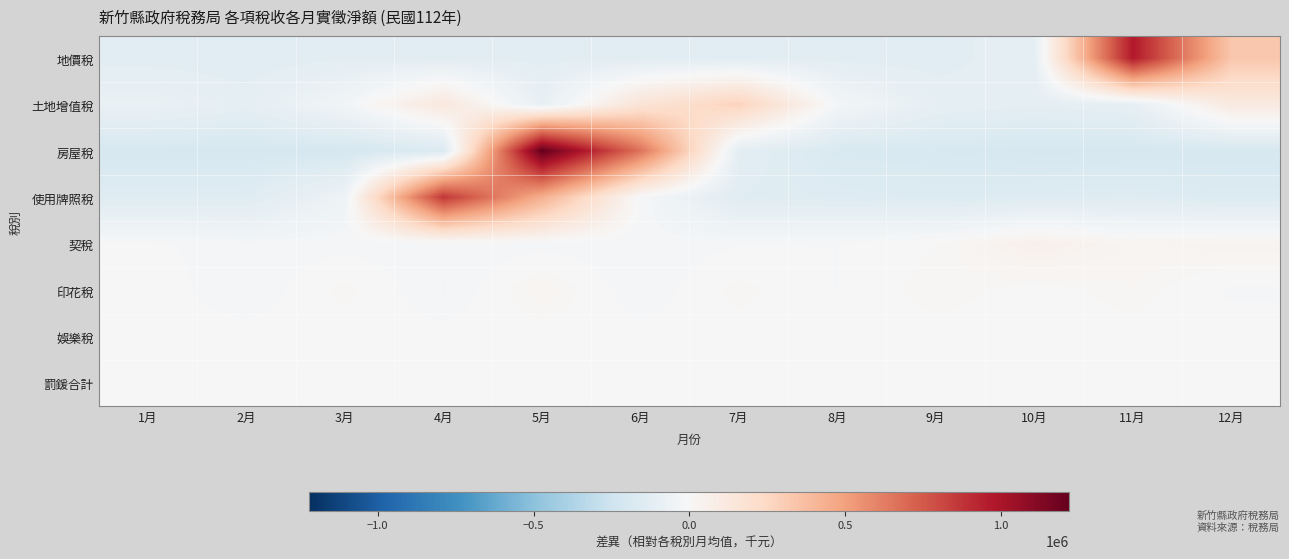

What is the smallest value displayed?

-203375.0